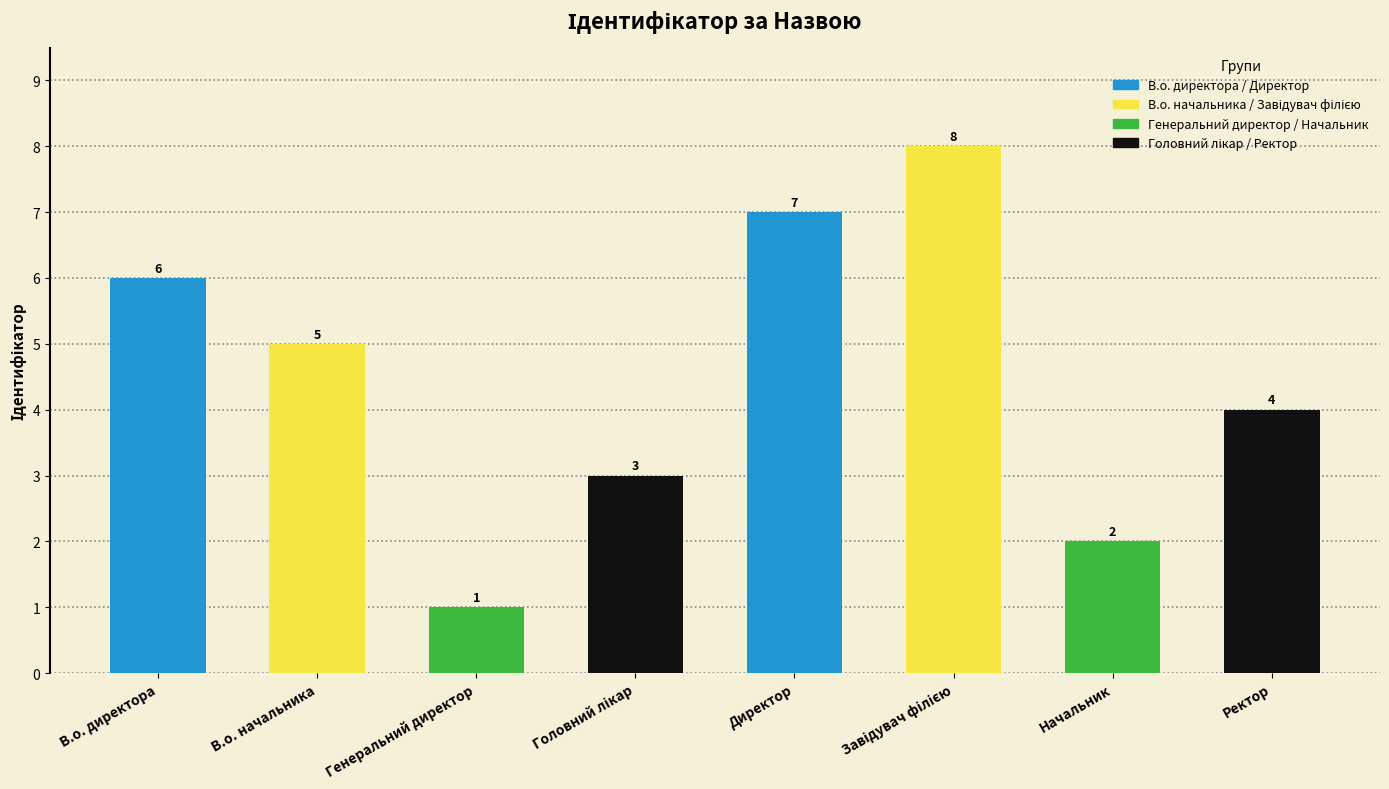

Approximately how many times larger is the value at В.о. директора compared to В.о. начальника?

1.2